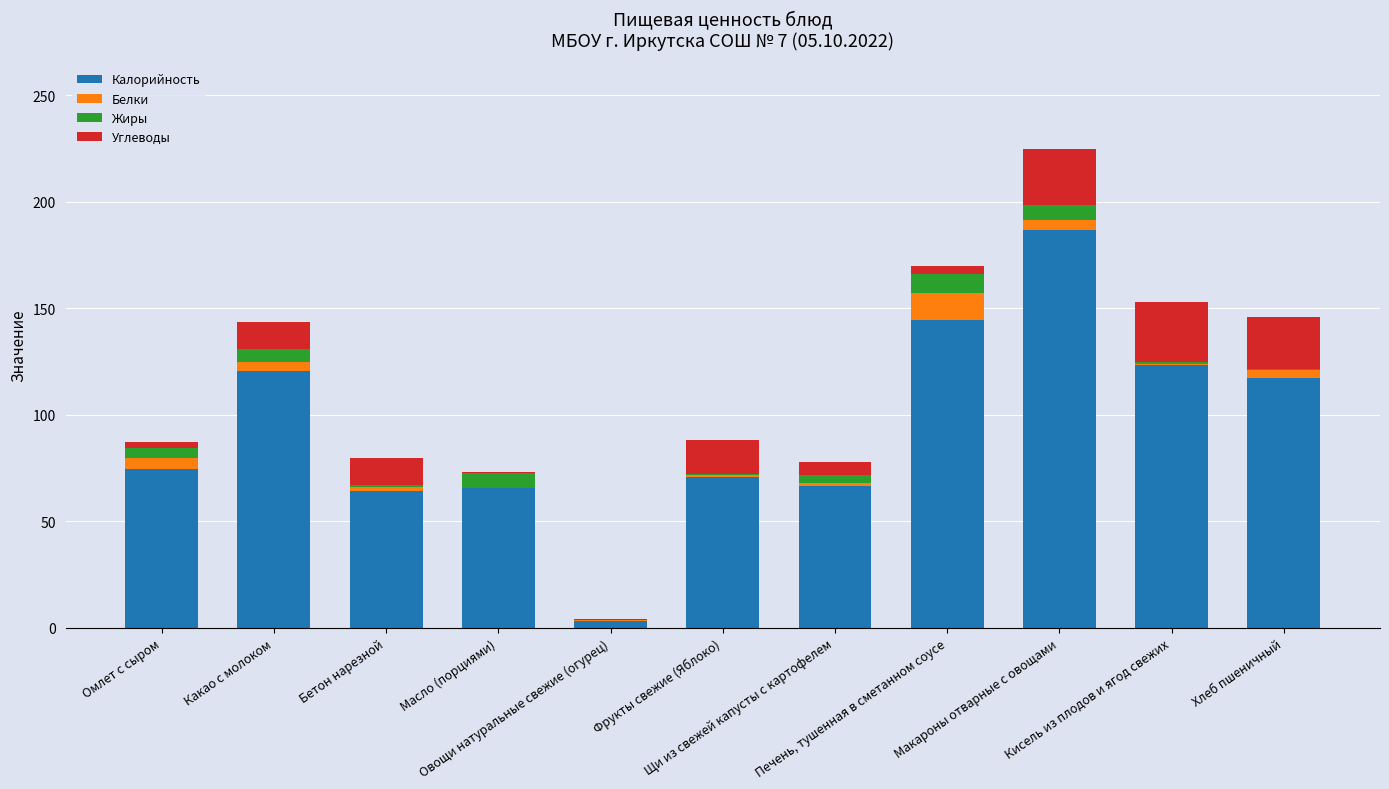

How many distinct data groups are displayed?

4